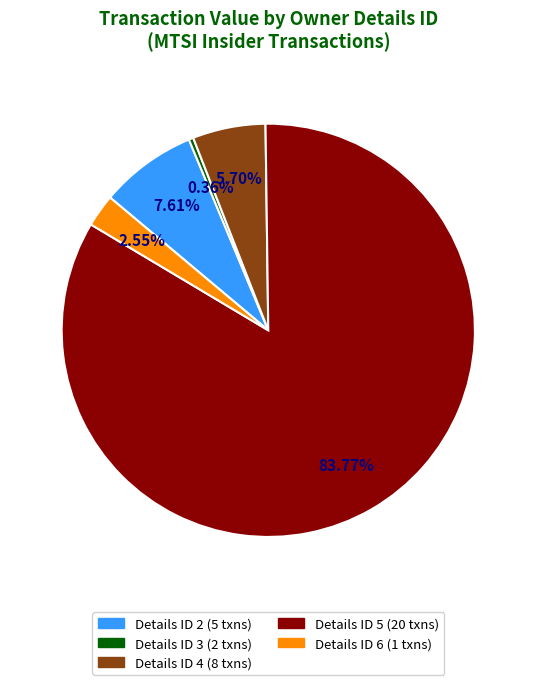

To the nearest percent, what is the average slice percentage?

20%